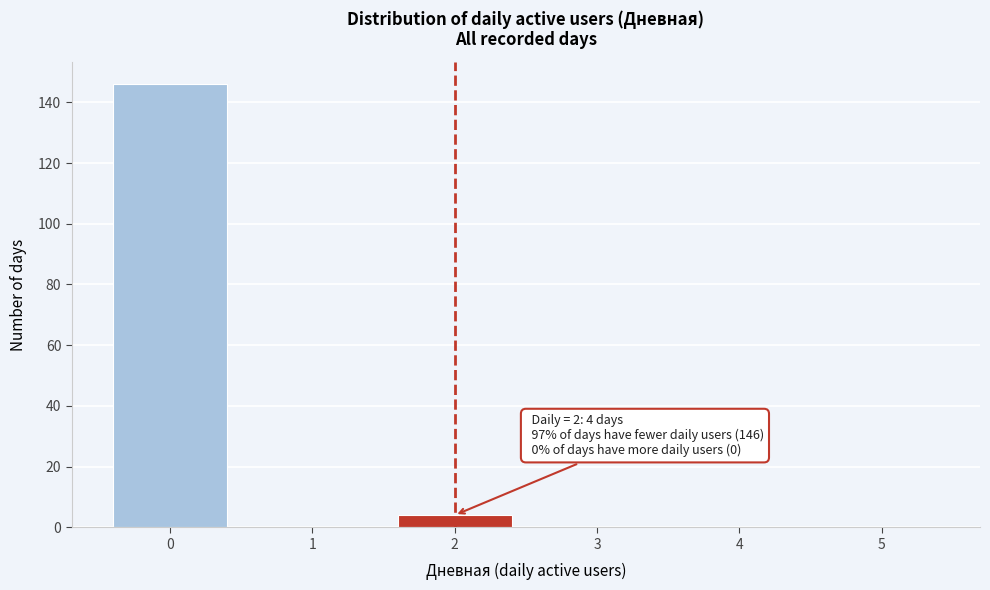

Reading left to right, list all the values displayed in this chart.

0=146	1=0	2=4	3=0	4=0	5=0